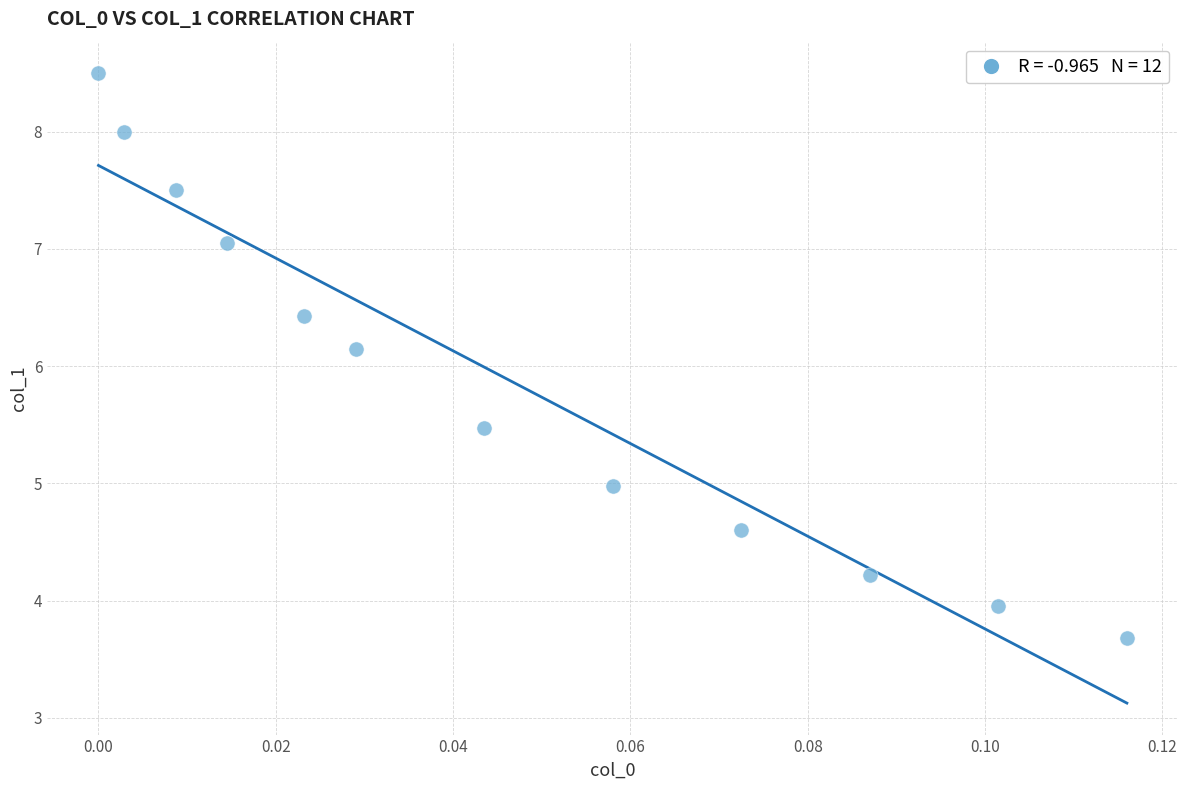

What Y value in the scatter plot is closest to 6?

6.2